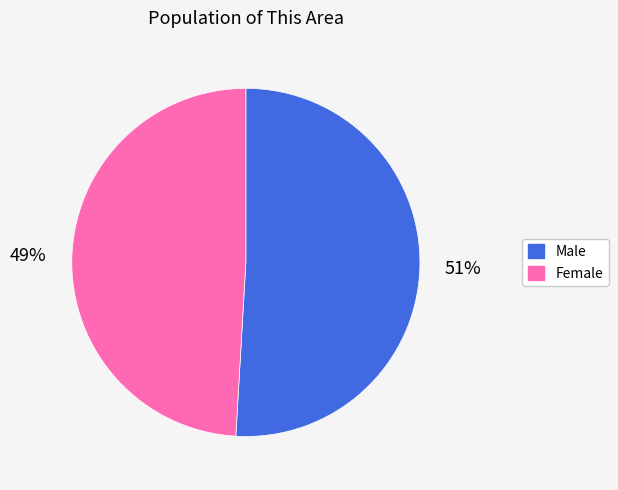

Is Male the majority of the pie?

Yes